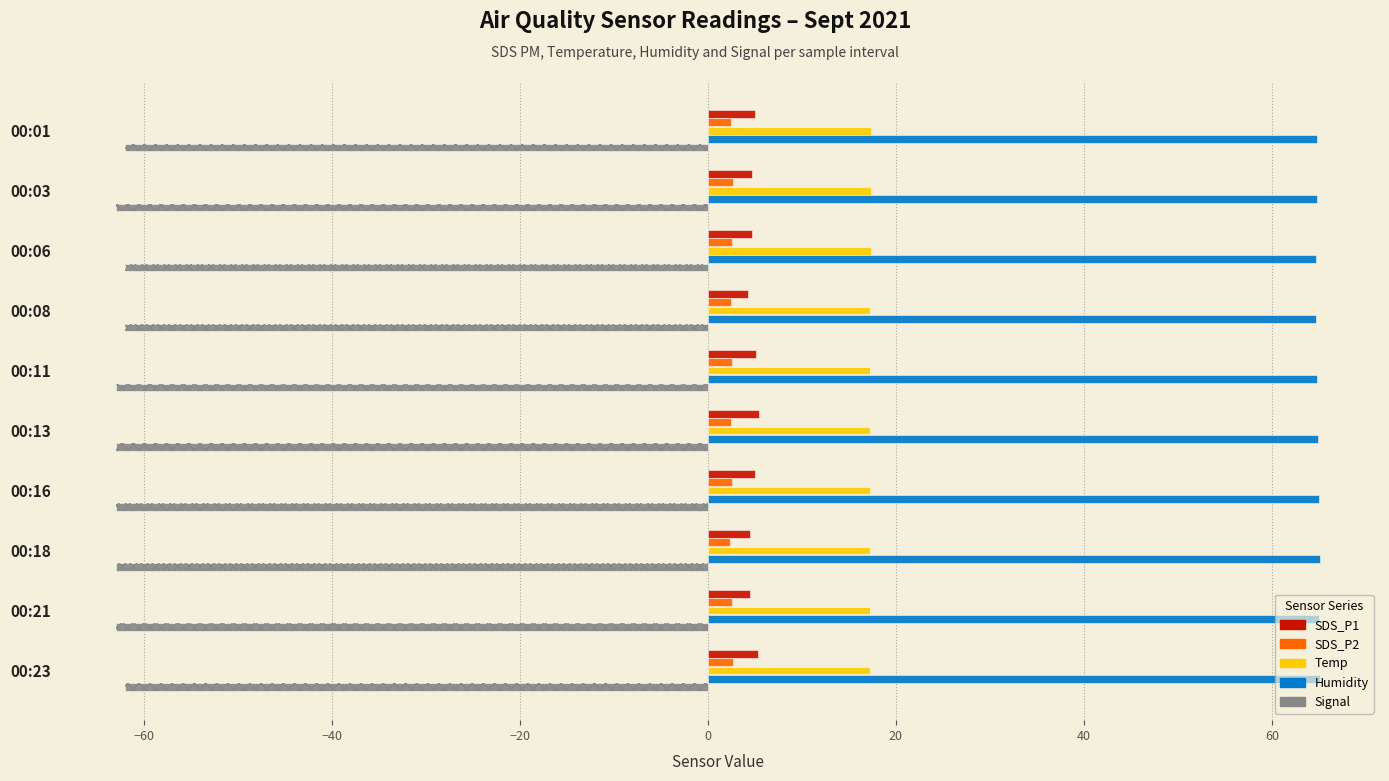

How many bars are there in each group?

5